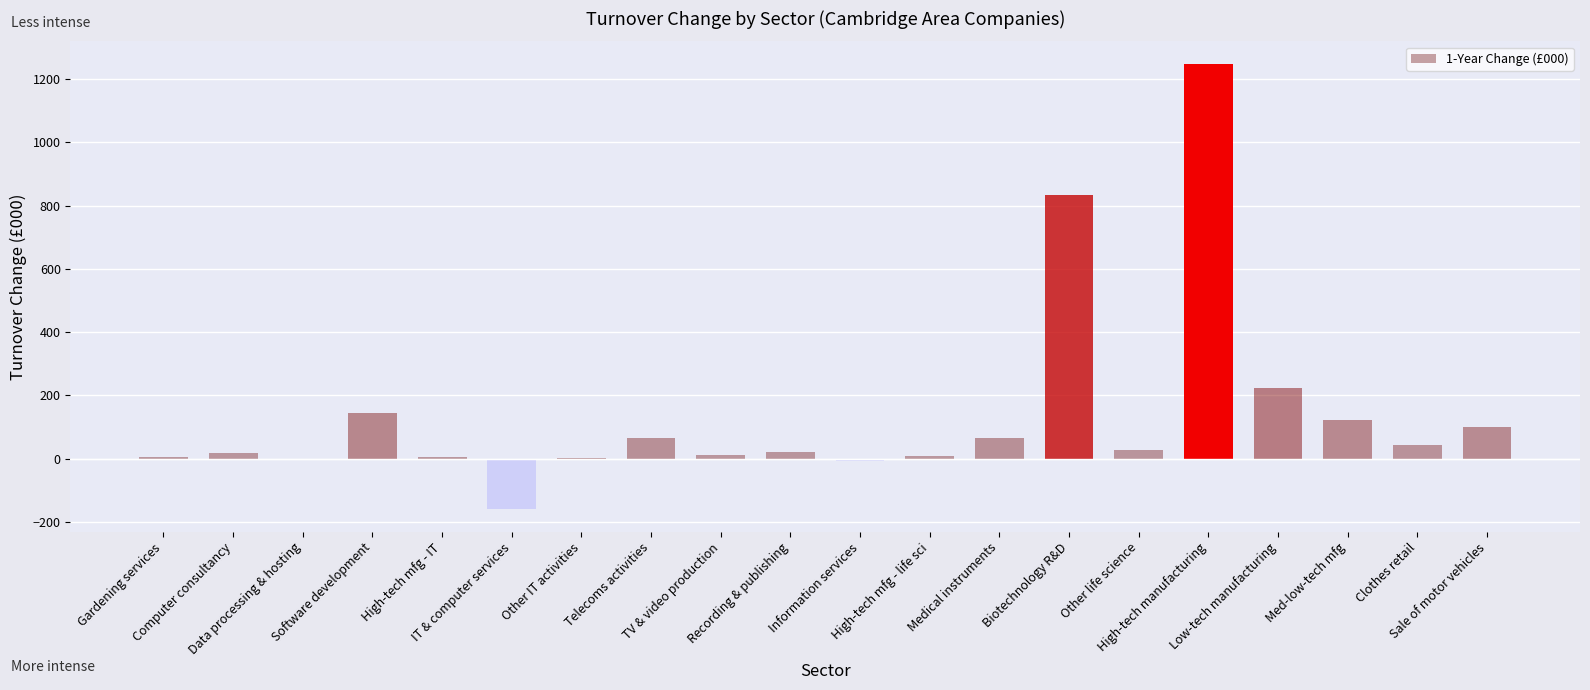

What is the sum of all values?

2770.2